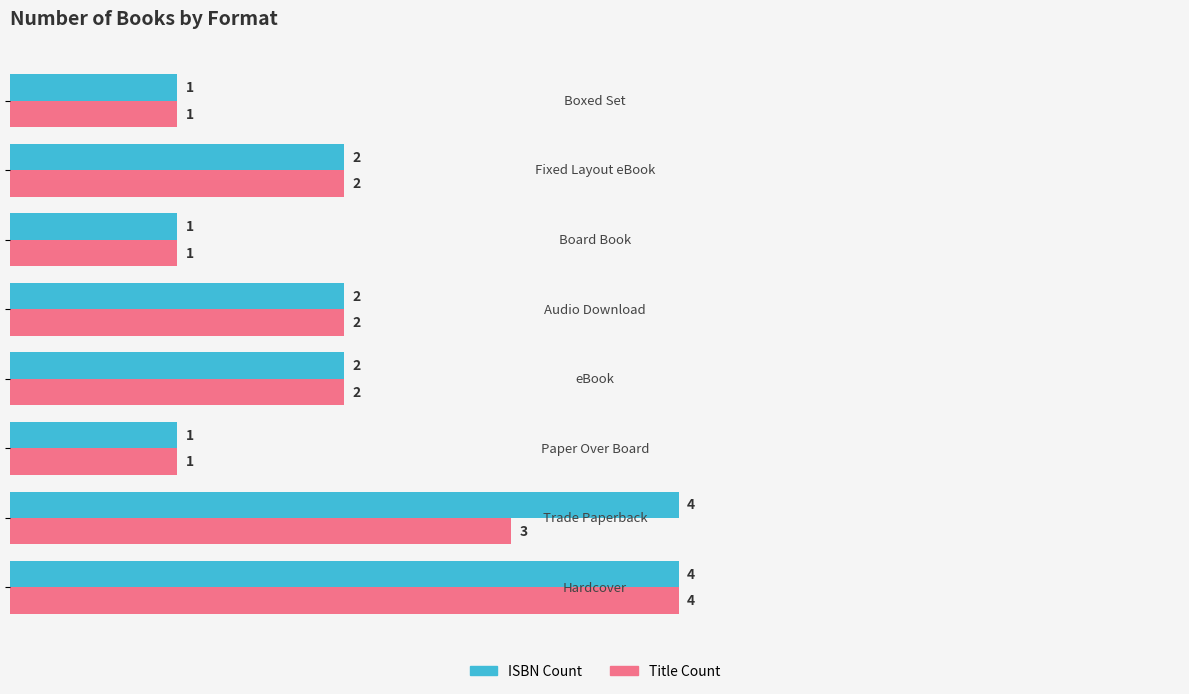

What is the difference between the second highest and minimum values in the ISBN Count series?

3